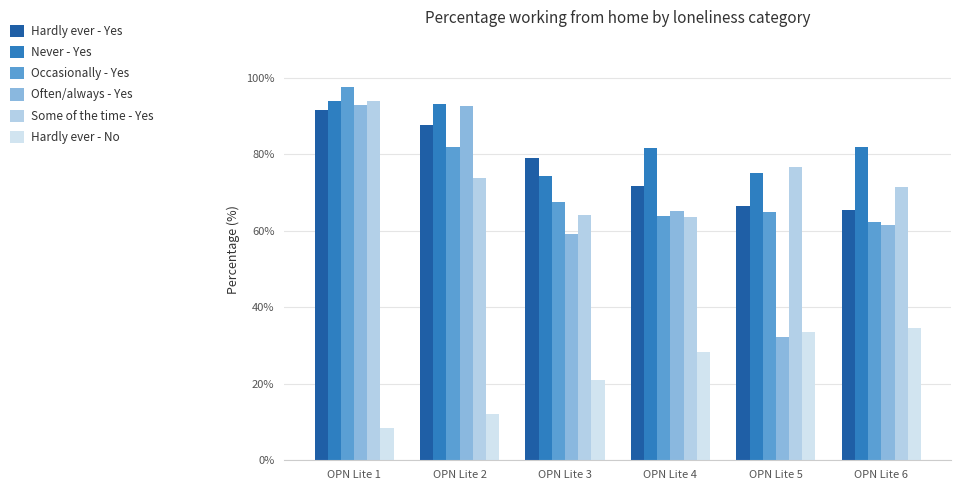

What is the difference between the second highest and minimum values in the Often/always - Yes series?

60.4